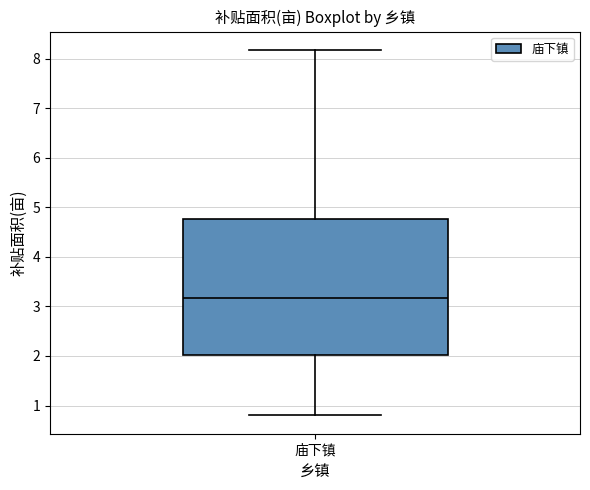

Where is the upper edge of the box for 庙下镇 on the y-axis? The values are not printed on the chart, so give them approximately, as read against the axis.

4.8